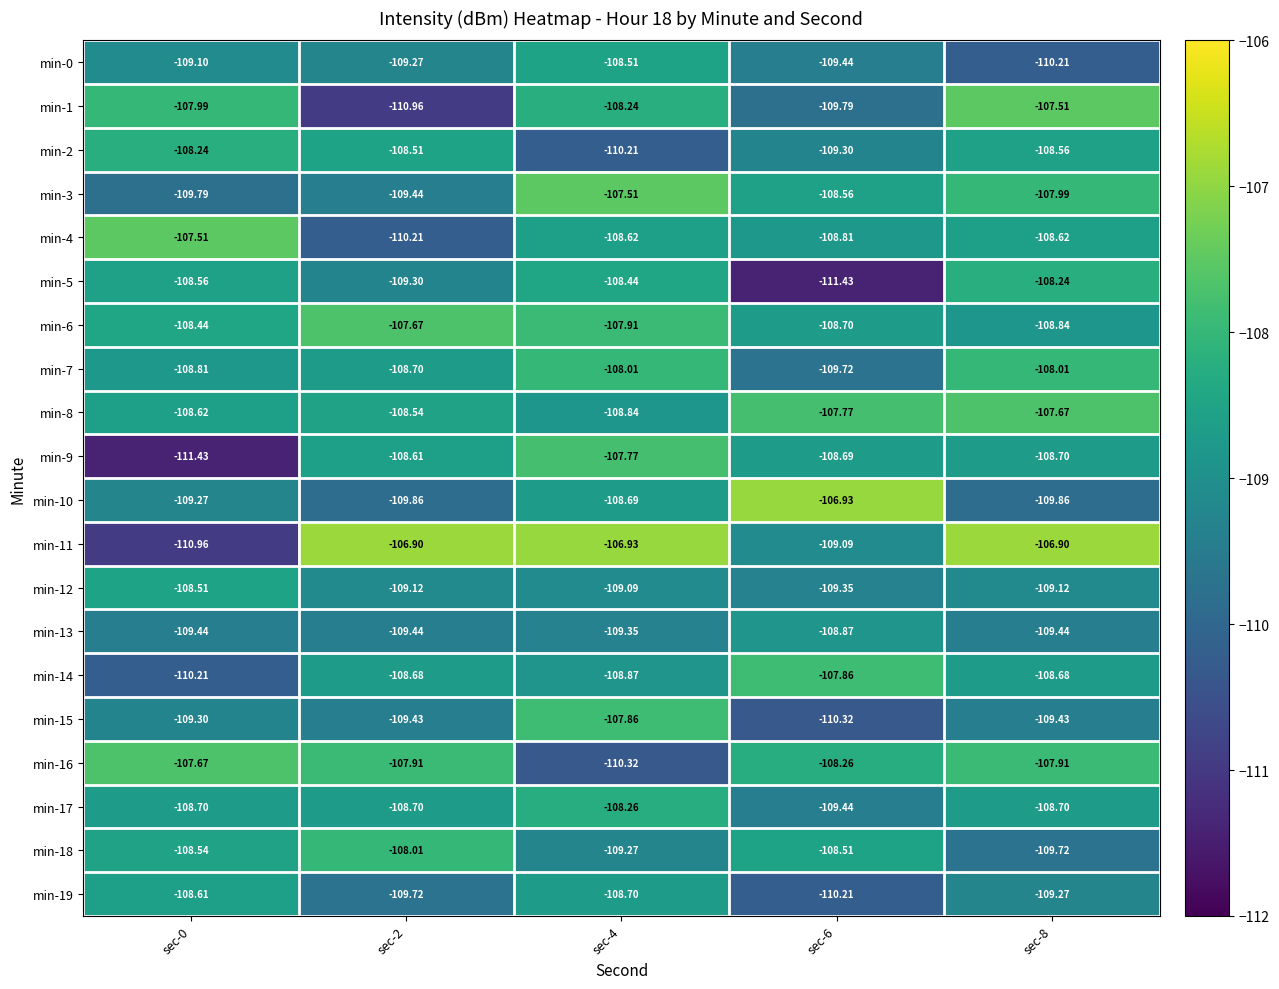

What is the minimum value shown in the chart?

-111.4